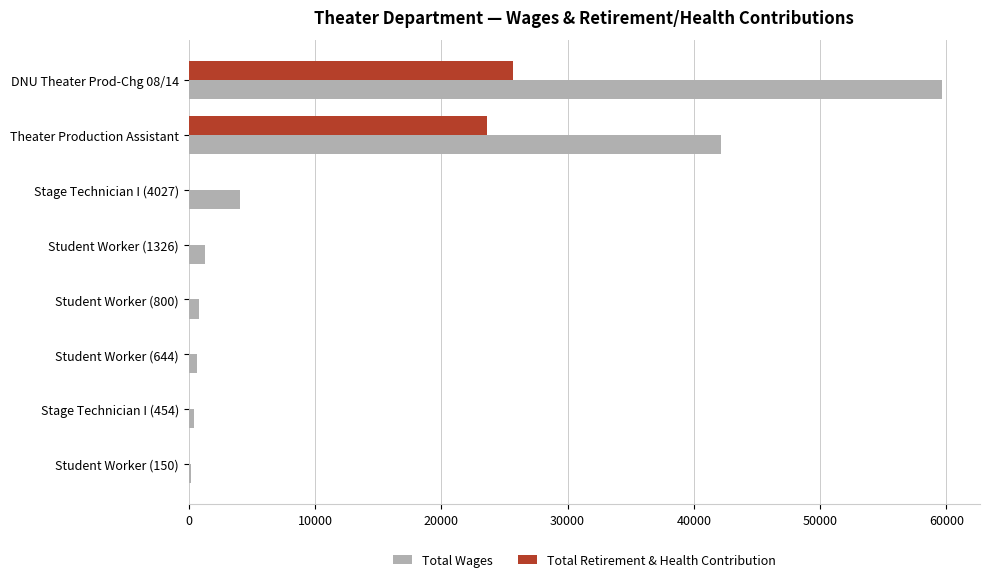

How many data points does each series have?

8